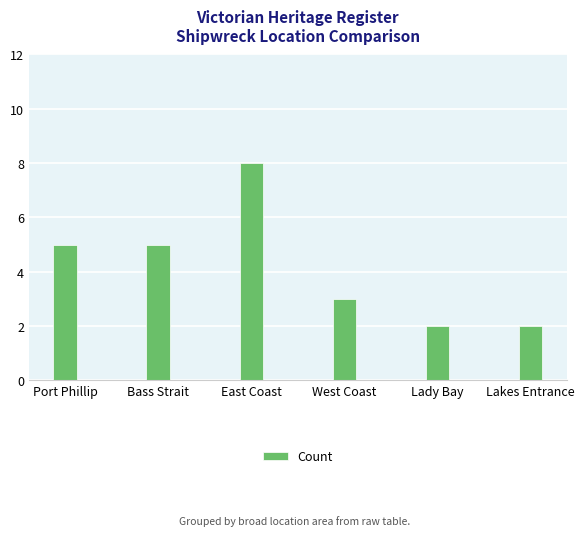

What position from the right is Port Phillip?

6